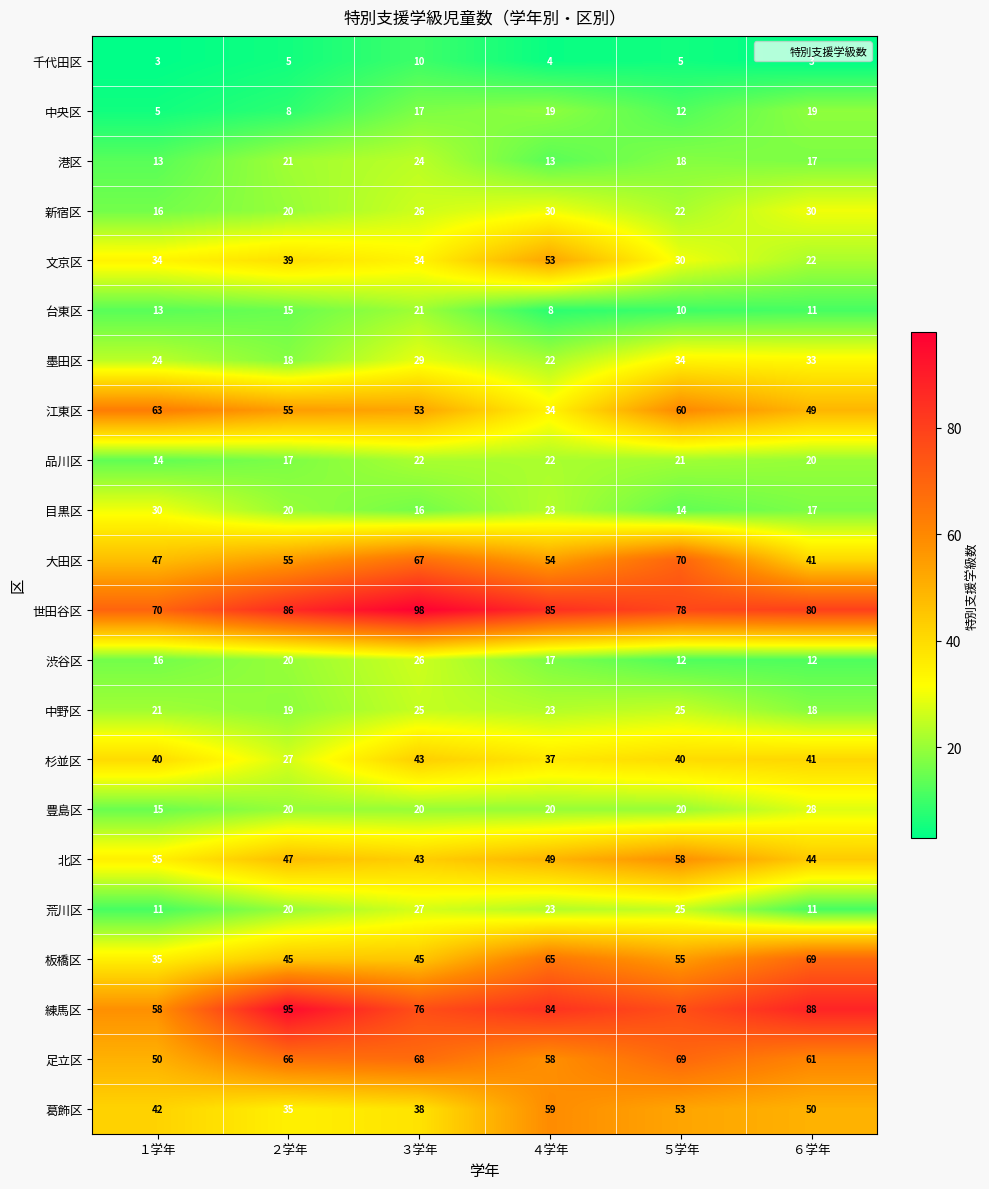

How many categories are shown in the chart?

6